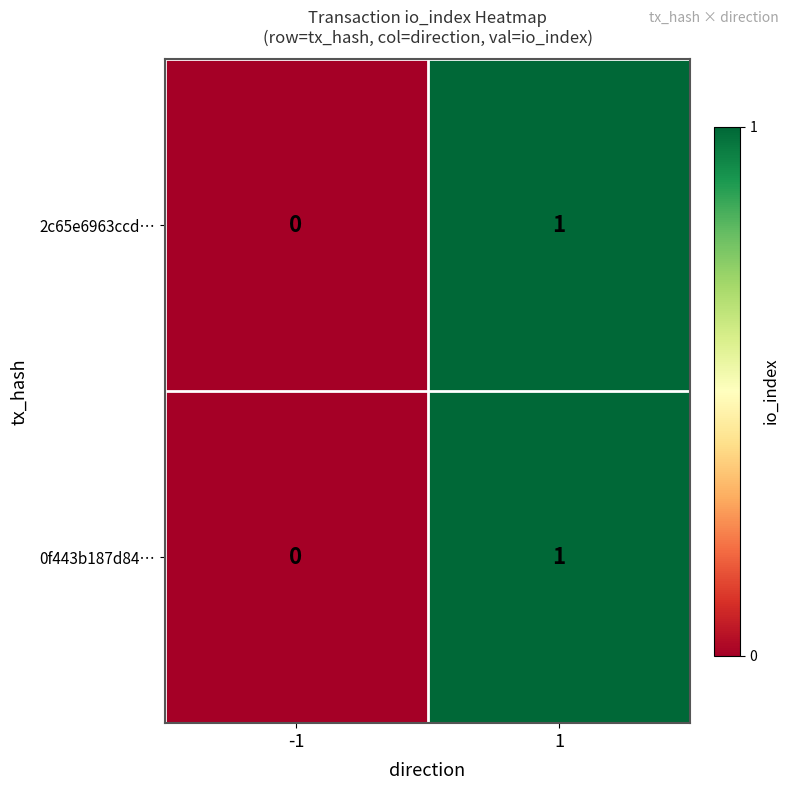

Rank the categories by 0f443b187d84… value from highest to lowest.

1, -1